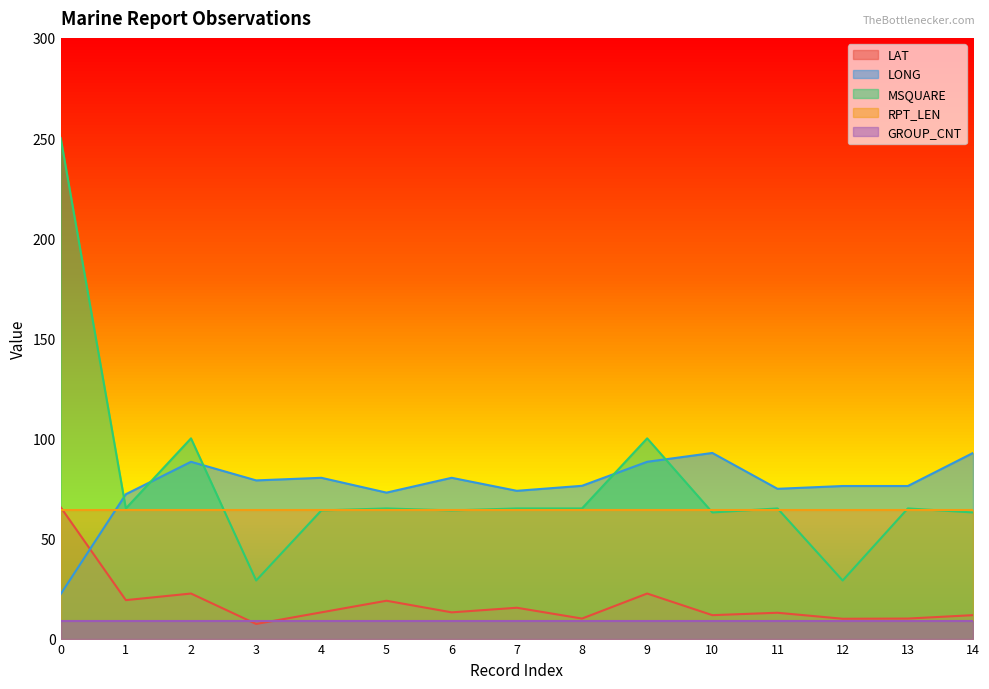

How many lines are shown in the chart?

5